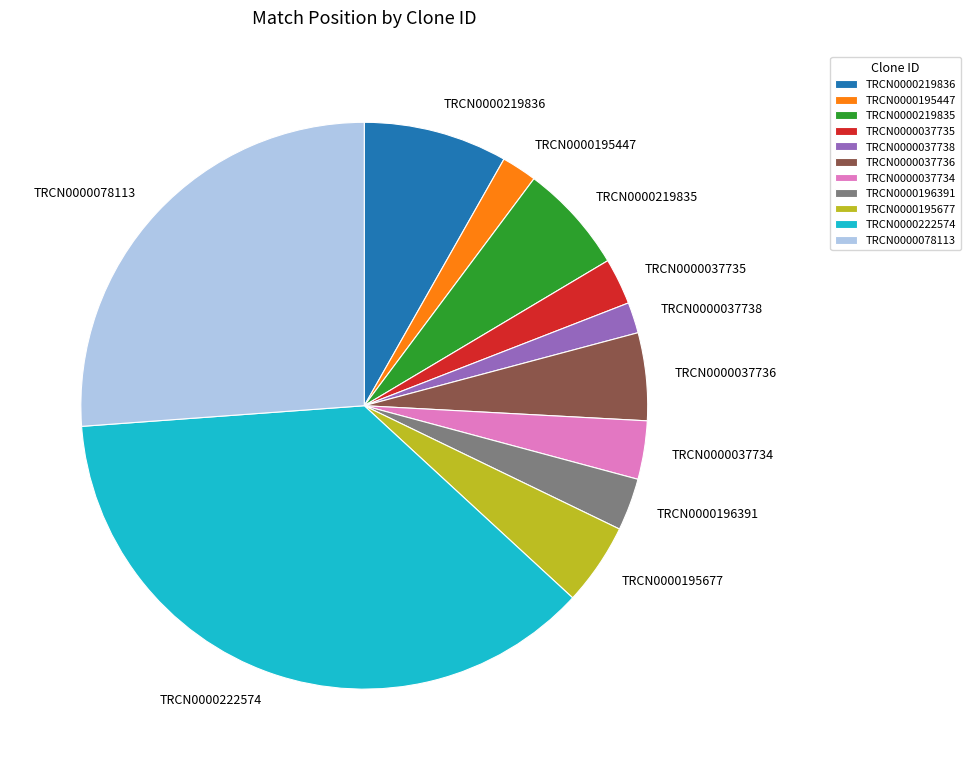

Is it true that TRCN0000219835 is 19% of the pie?

False